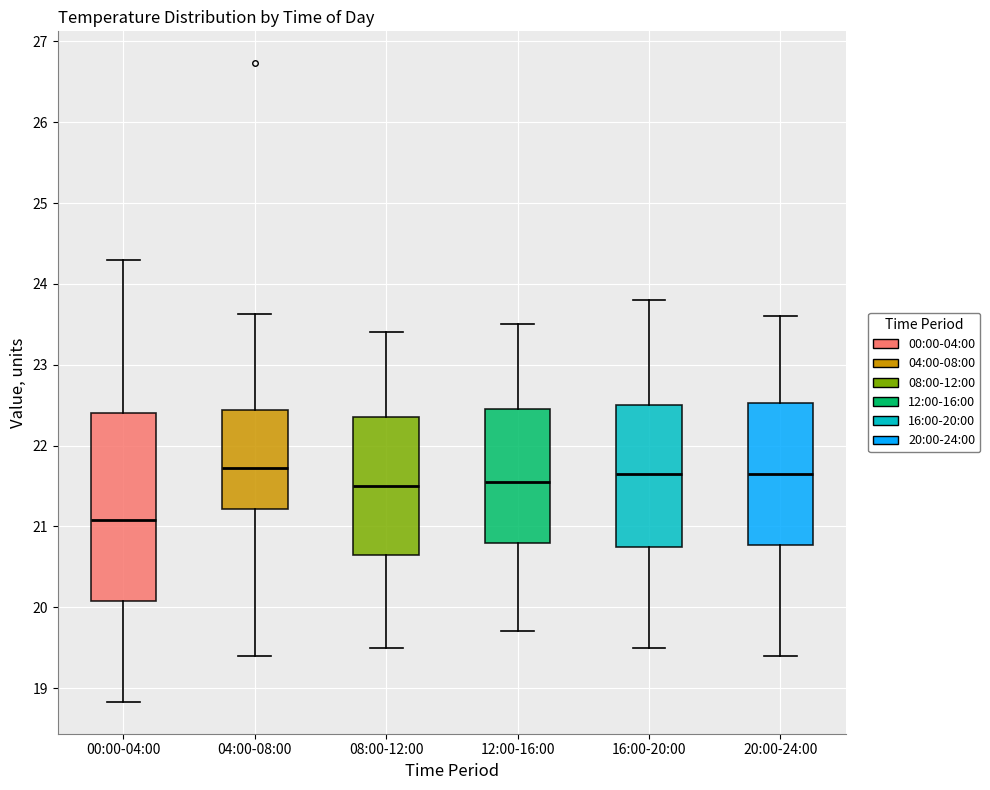

Reading left to right, transcribe this box plot: for each box, give where its median line is, the range the box spans, and where its two whiskers end, as read against the y-axis. The values are not printed on the chart, so give them approximately, as read against the axis.

00:00-04:00: median 21.1, box 20.1 to 22.4, whiskers 18.8 to 24.3
04:00-08:00: median 21.7, box 21.2 to 22.4, whiskers 19.4 to 23.6
08:00-12:00: median 21.5, box 20.7 to 22.4, whiskers 19.5 to 23.4
12:00-16:00: median 21.6, box 20.8 to 22.5, whiskers 19.7 to 23.5
16:00-20:00: median 21.7, box 20.8 to 22.5, whiskers 19.5 to 23.8
20:00-24:00: median 21.7, box 20.8 to 22.5, whiskers 19.4 to 23.6